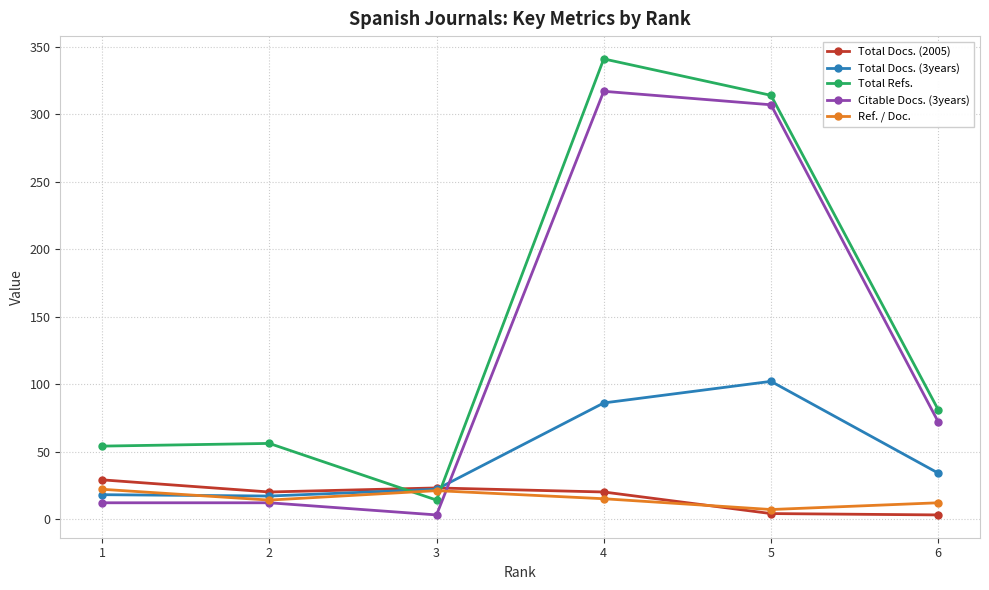

What is the difference between the highest and lowest values at 3?

20